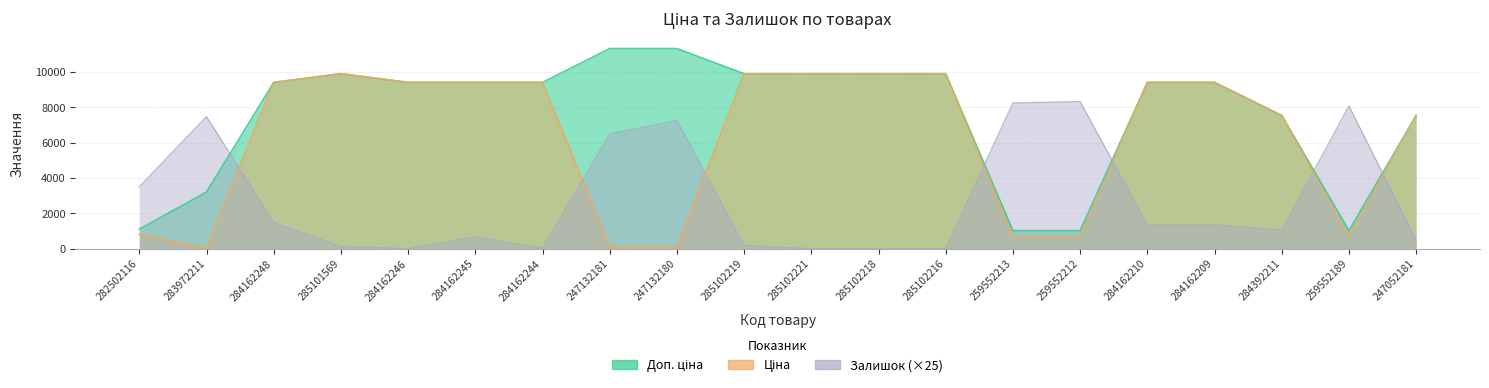

What position from the right is 284162209?

4